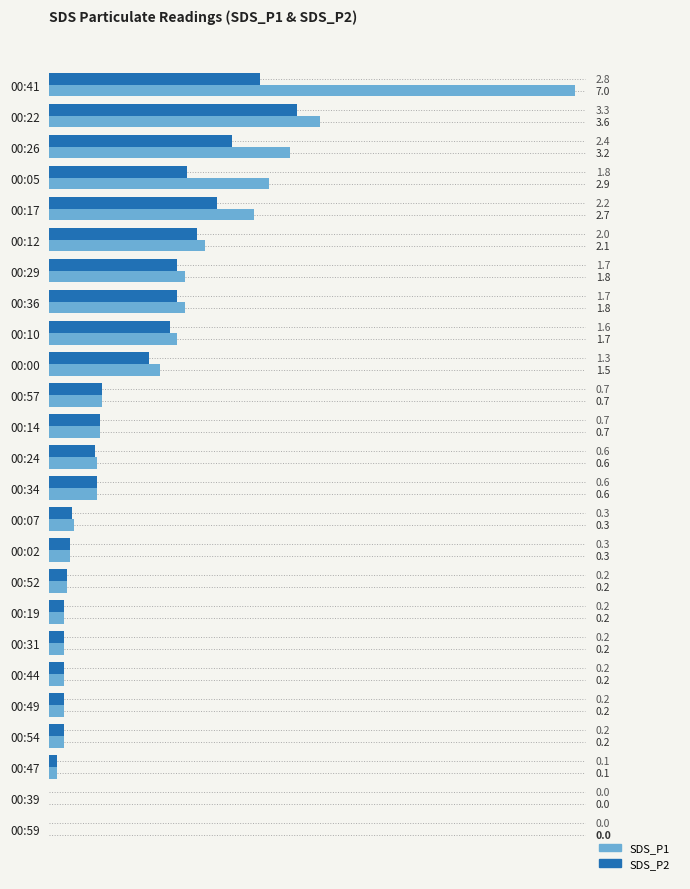

What value does the SDS_P2 series have at 00:07?

0.3